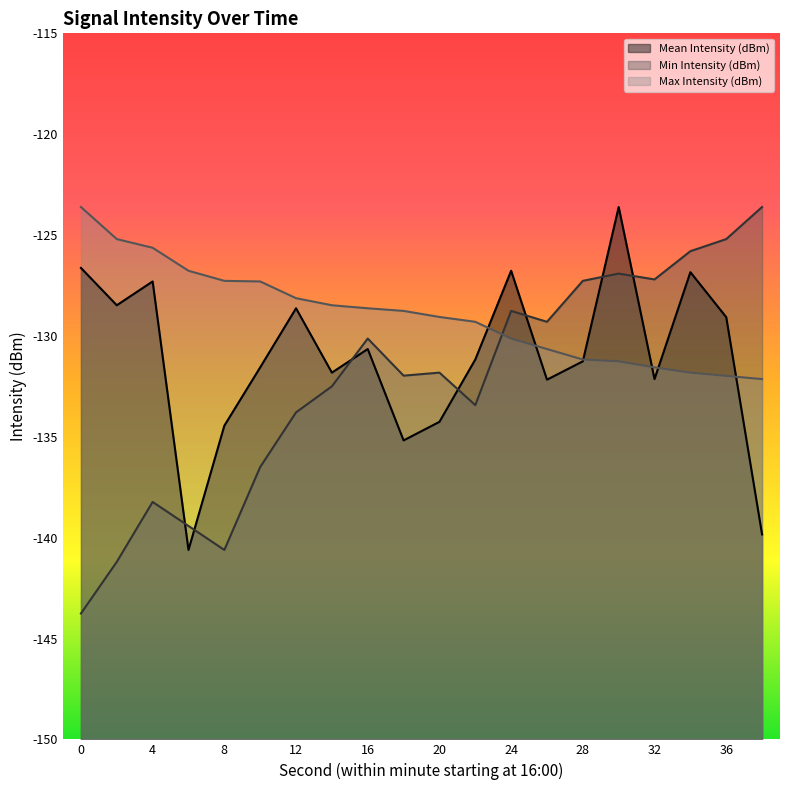

What is the value of the Max Intensity (dBm) point at the 19th from the left?

-132.0